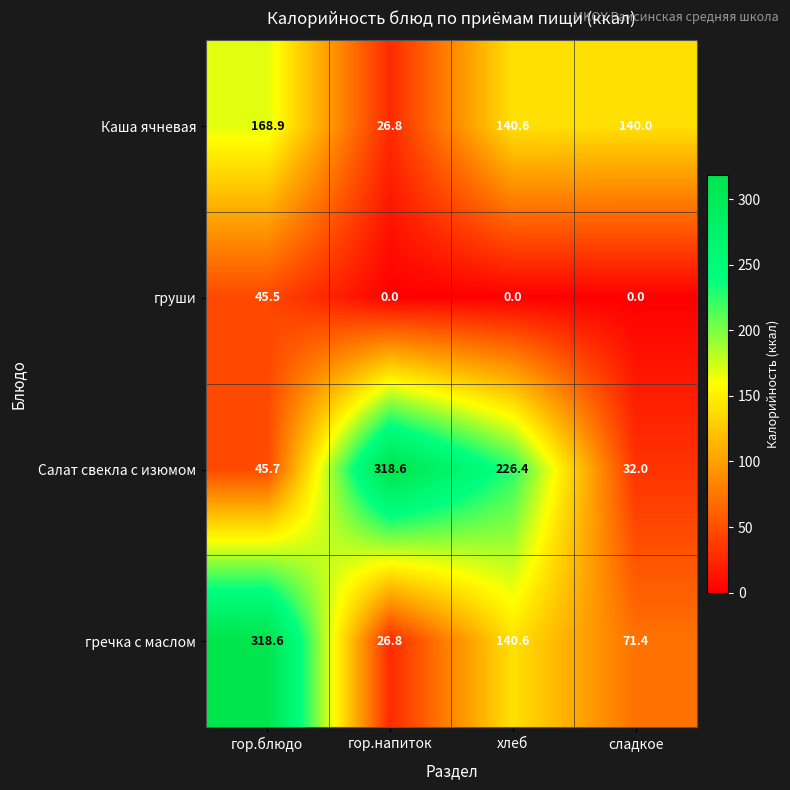

What is the spread (max minus min) of values at хлеб?

226.4